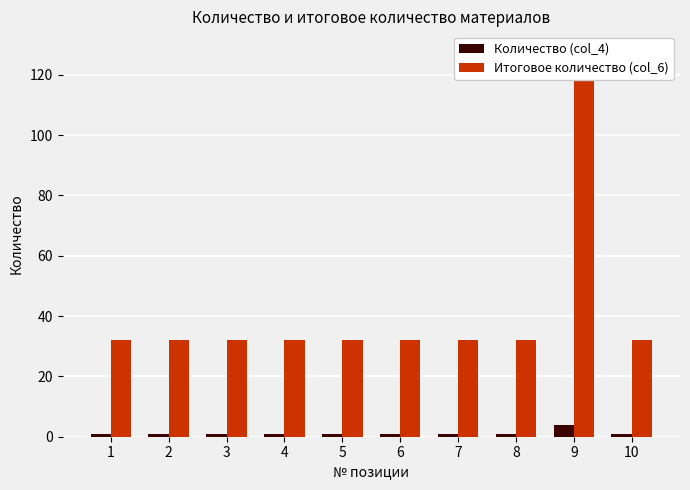

List the labels in order of Итоговое количество (col_6) value, smallest first.

1, 2, 3, 4, 5, 6, 7, 8, 10, 9